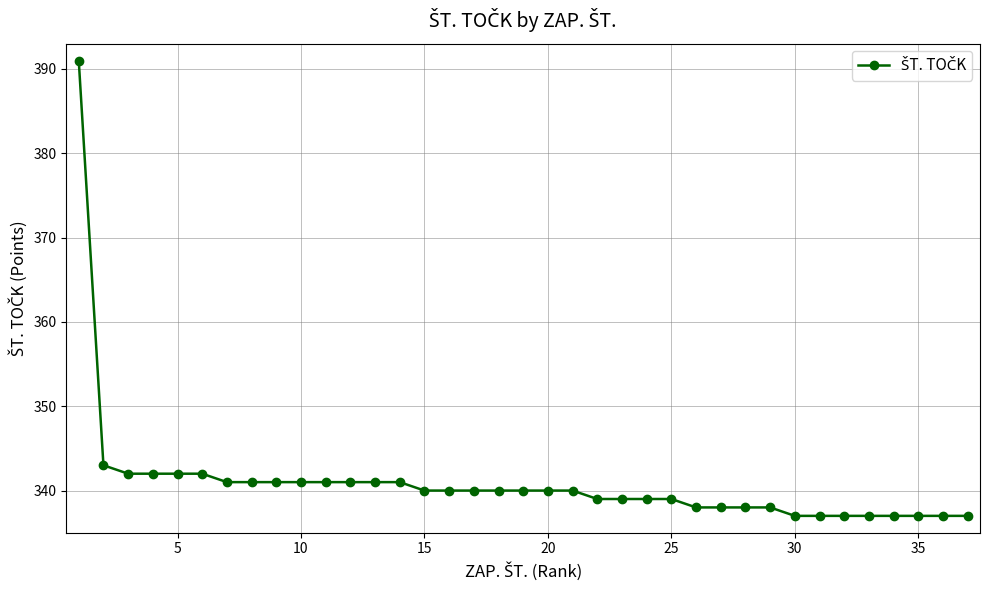

Does the chart display data point markers on the line(s)?

Yes